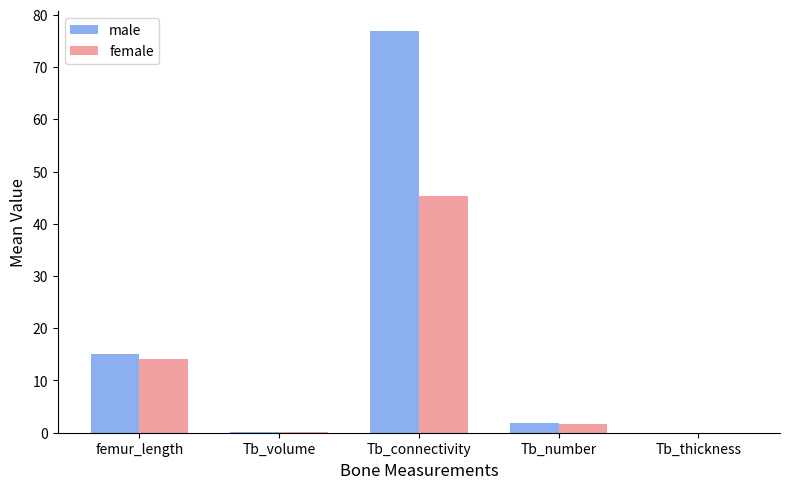

Where is male nearest to the value 38?

femur_length